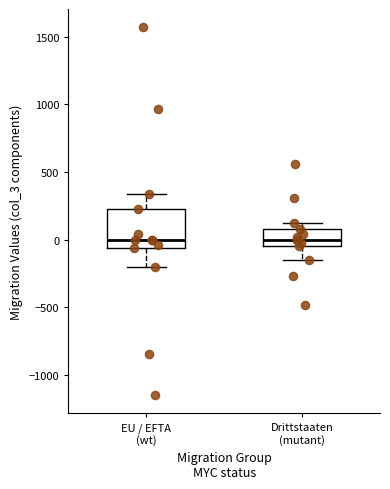

Comparing the boxes themselves (not the whiskers), which one is the tallest?

EU / EFTA (wt)